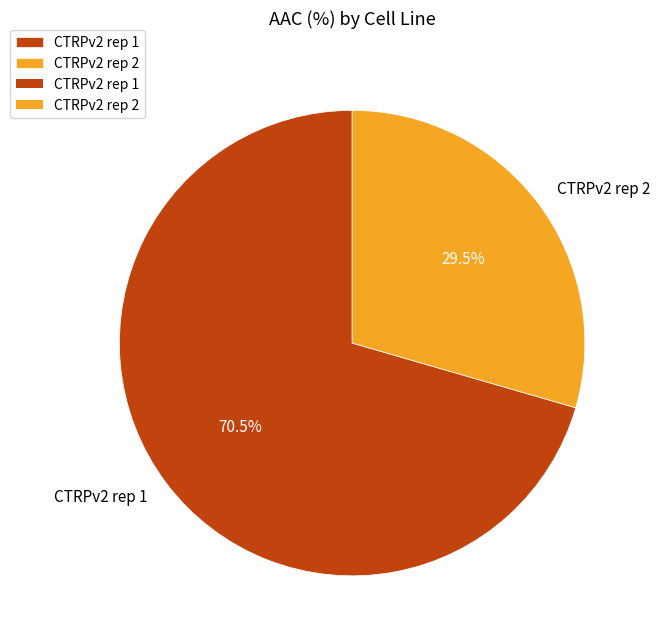

What is the total percentage of CTRPv2 rep 2 and CTRPv2 rep 1?

100.0%